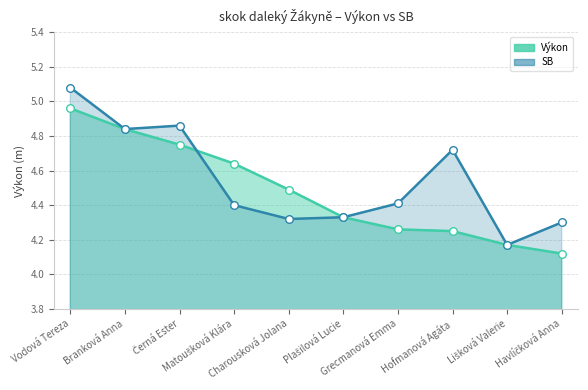

At which category is the sum across all series the highest?

Vodová Tereza